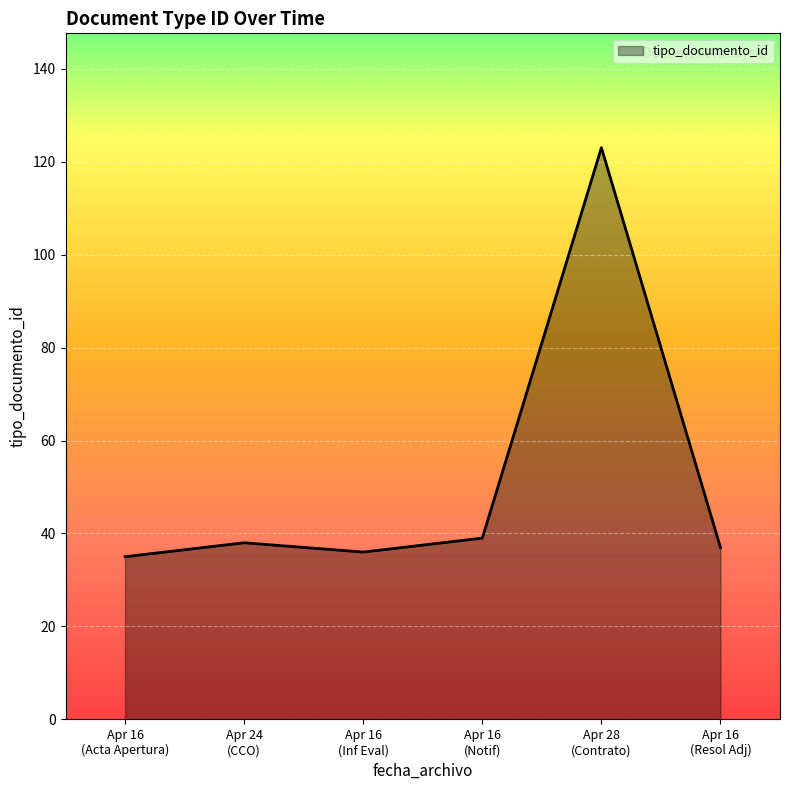

What is the maximum value shown in the chart?

123